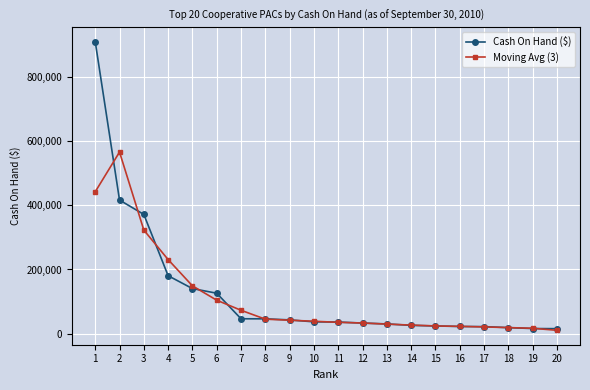

At which label does Cash On Hand ($) reach its peak?

1